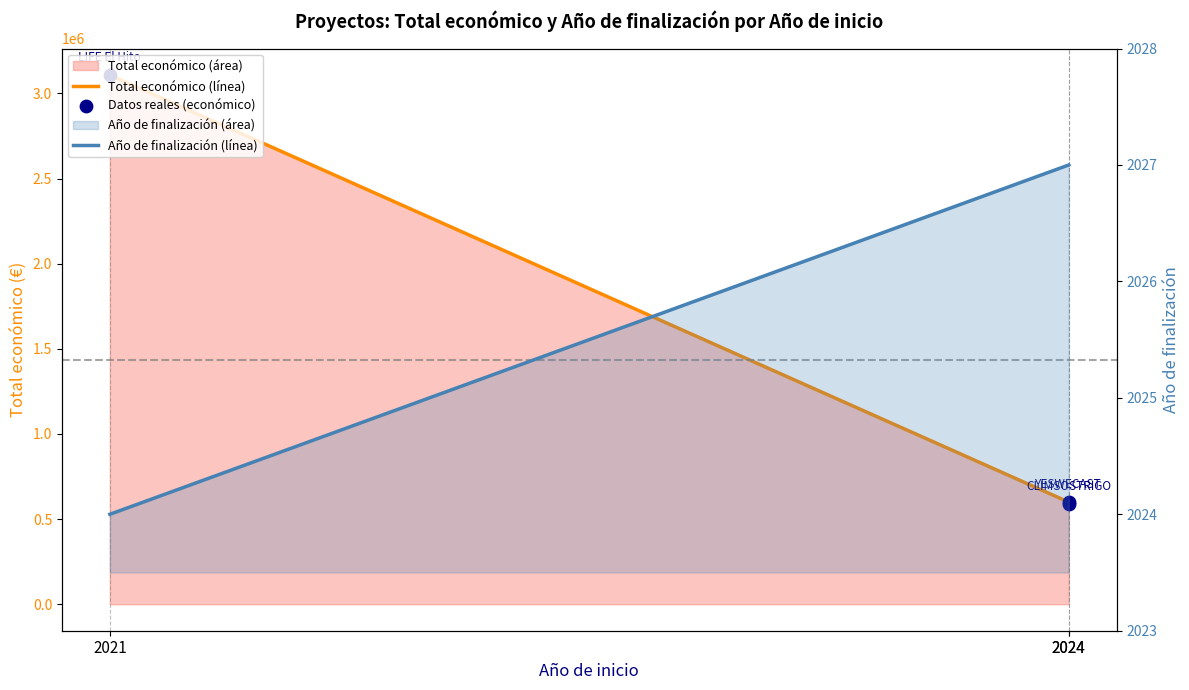

What is the change in value from 2021 to 2024?

-2517688